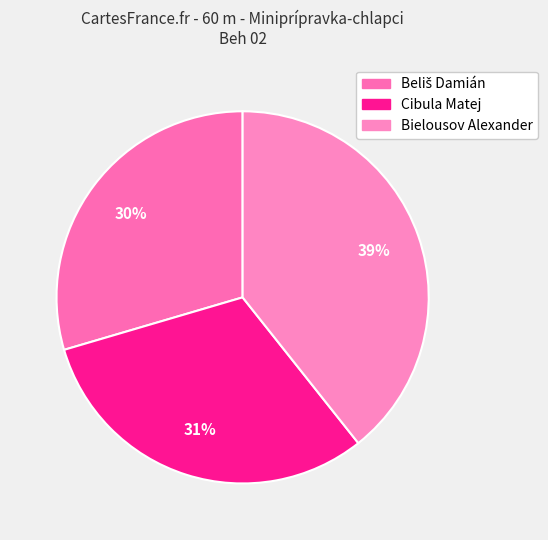

To the nearest percent, what portion does Beliš Damián represent?

30%